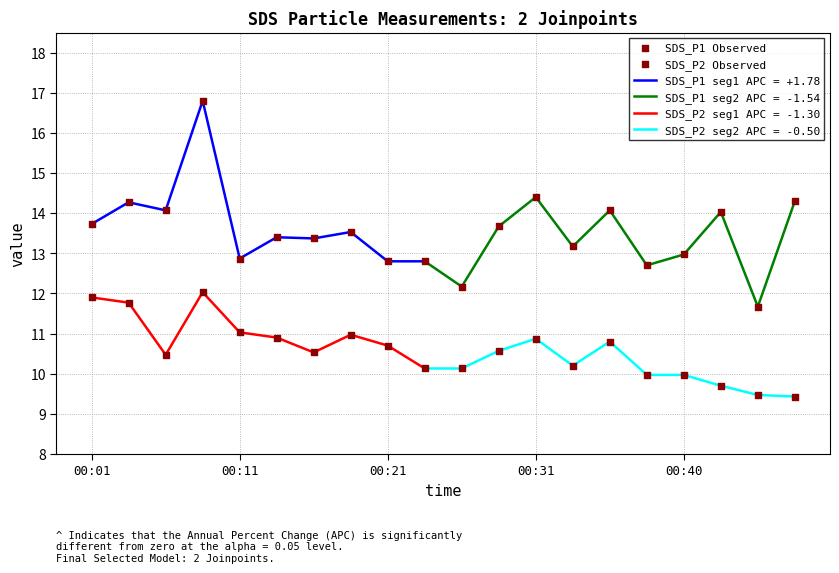

At how many categories does at least one series exceed 10?

20